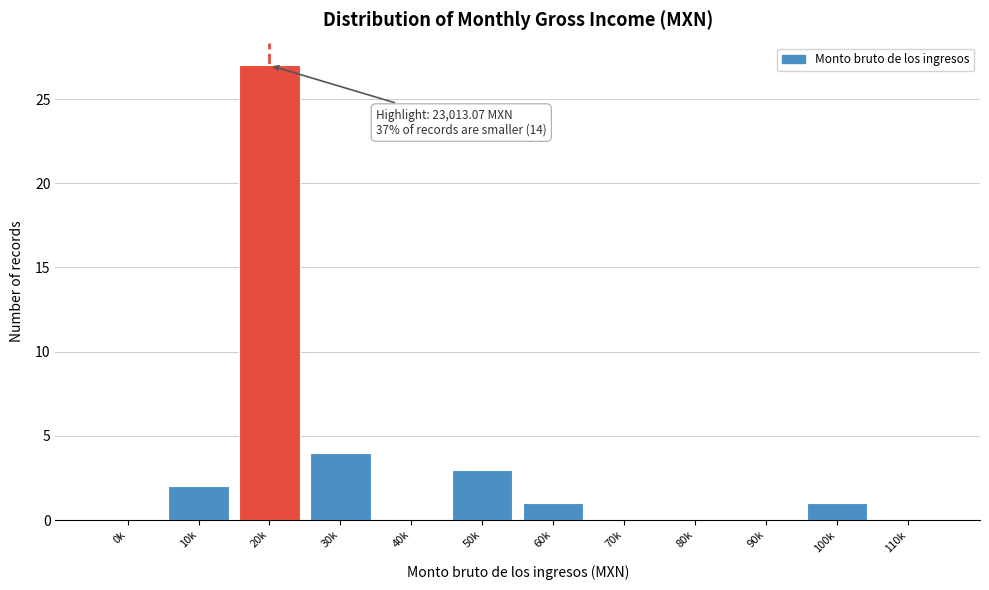

Reading left to right, extract all data points from this chart.

0k=0	10k=2	20k=27	30k=4	40k=0	50k=3	60k=1	70k=0	80k=0	90k=0	100k=1	110k=0